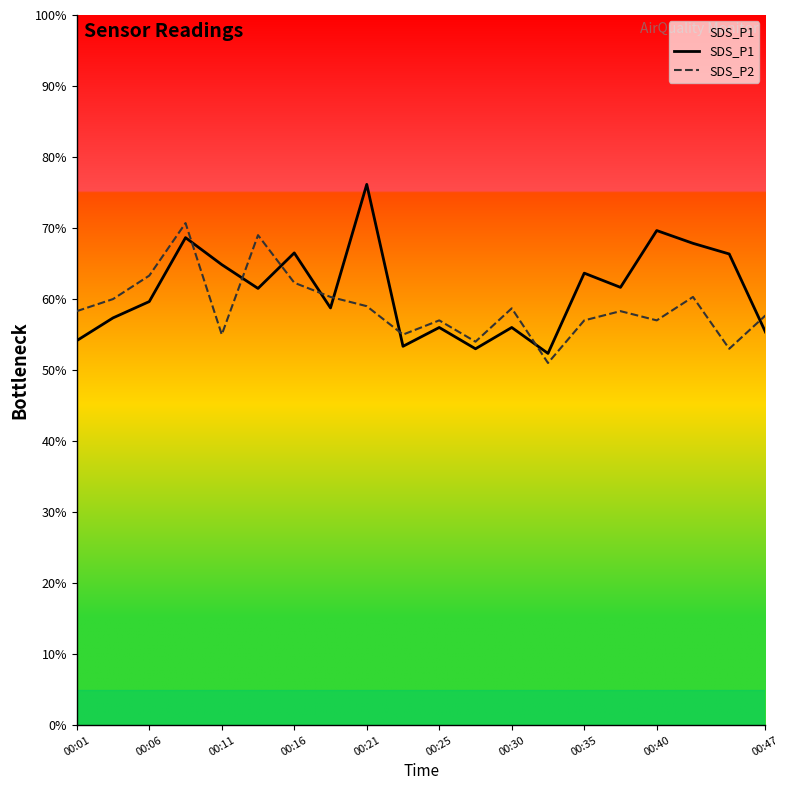

After their last crossing, which series has the higher values: SDS_P1 or SDS_P2?

SDS_P2